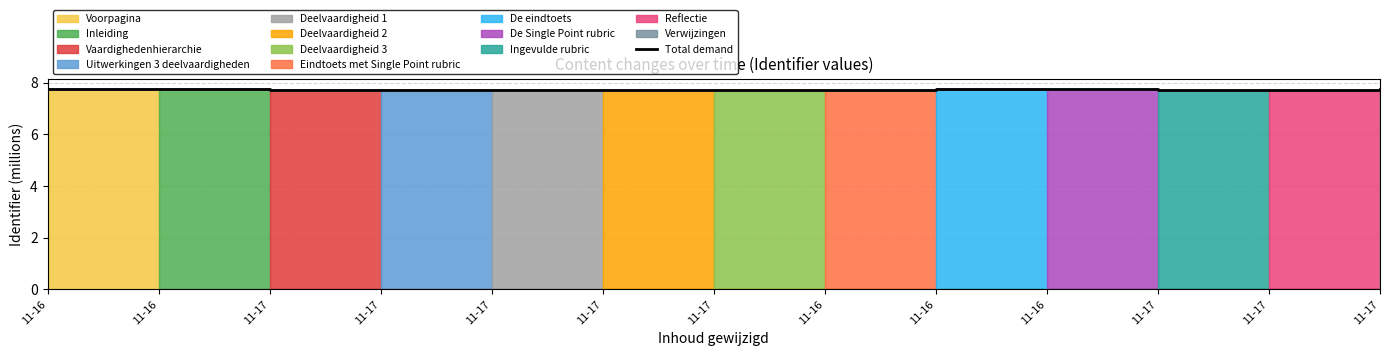

The value at 11-16 is 4.2. True or false?

False